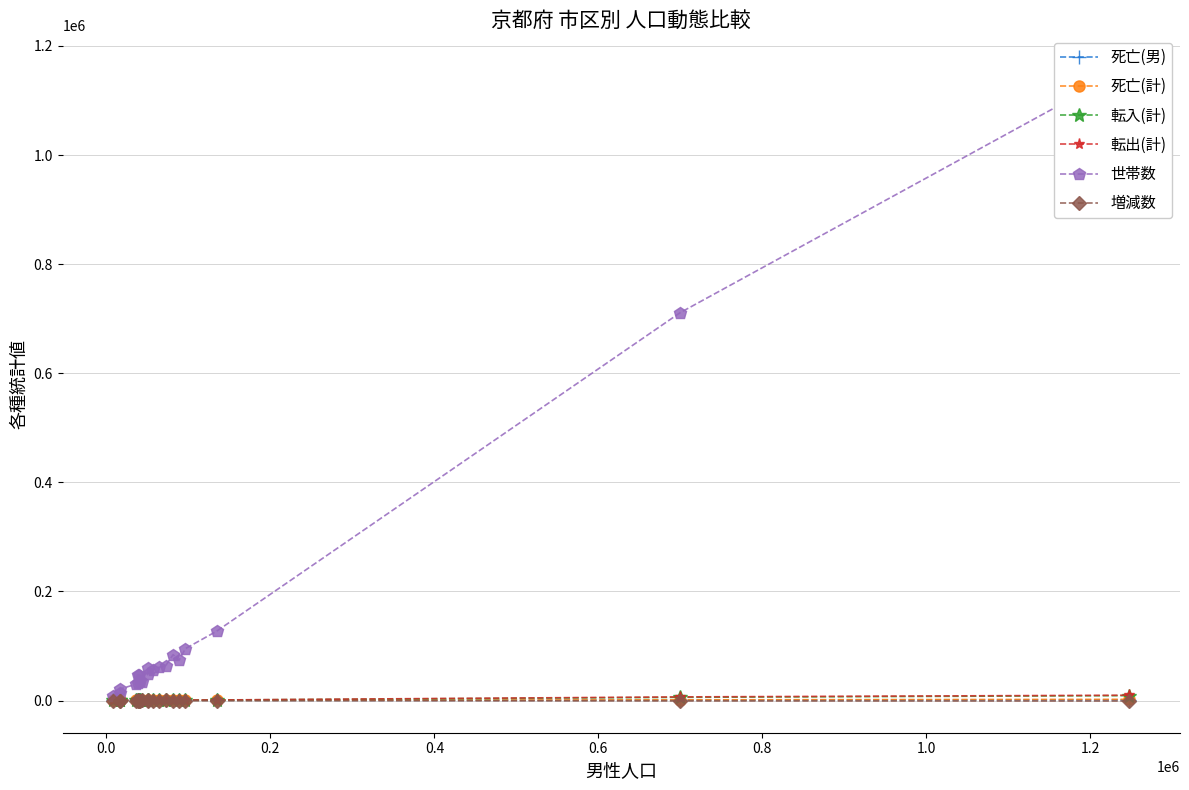

What are all the series names shown in the legend?

死亡(男), 死亡(計), 転入(計), 転出(計), 世帯数, 増減数